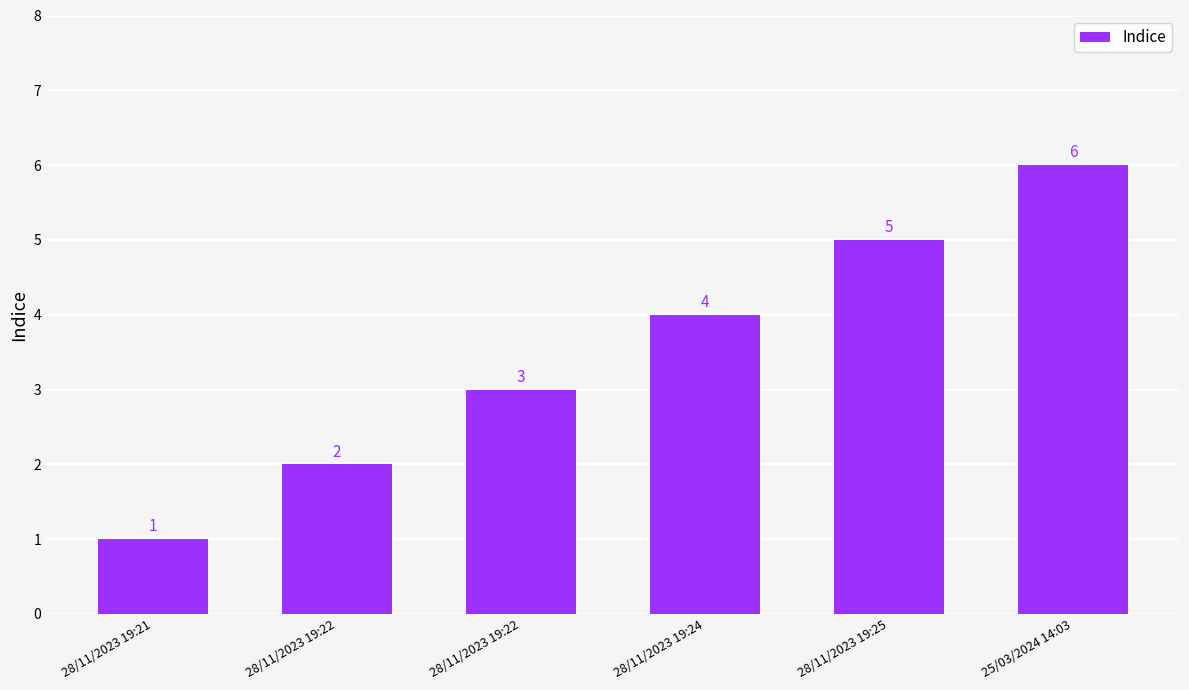

How many data points are less than 4?

3